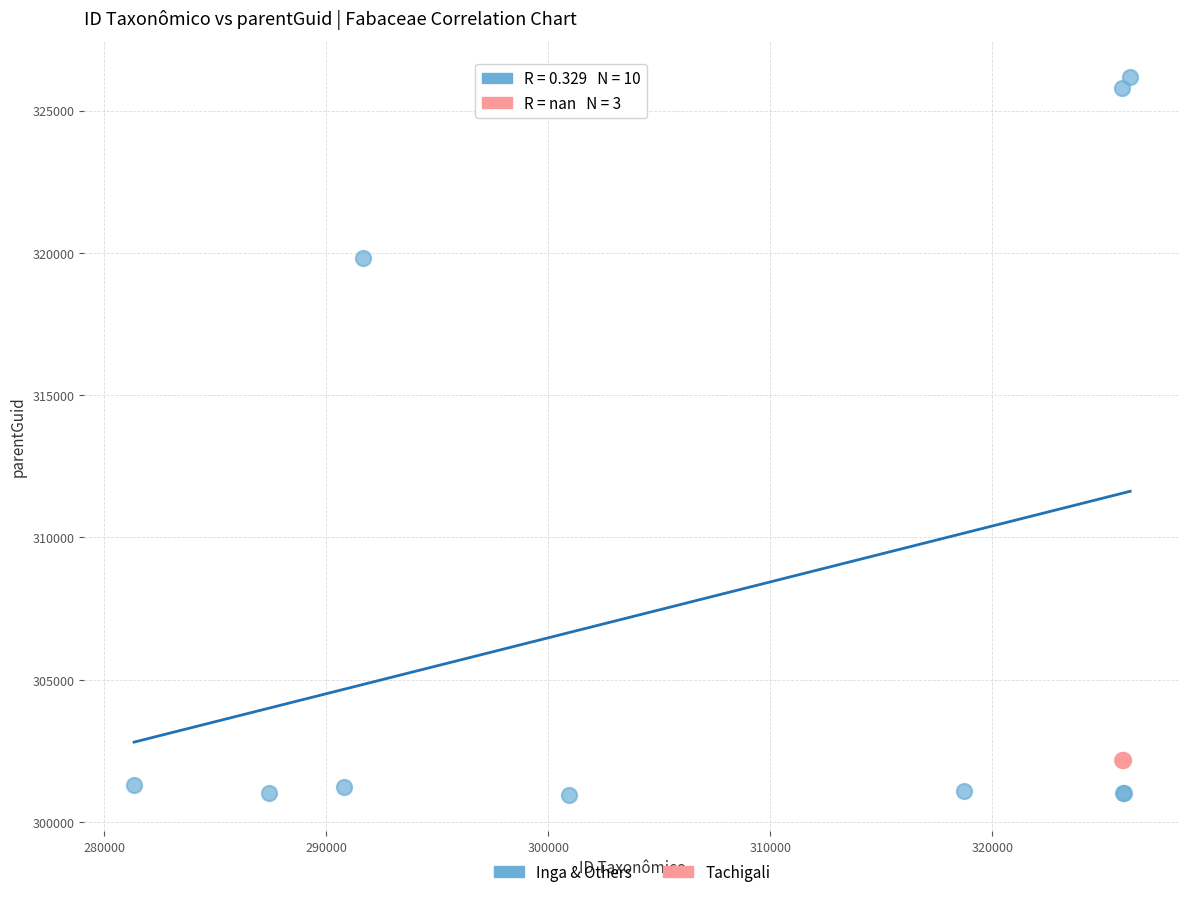

Which series contains the lowest Y value?

Inga & Others